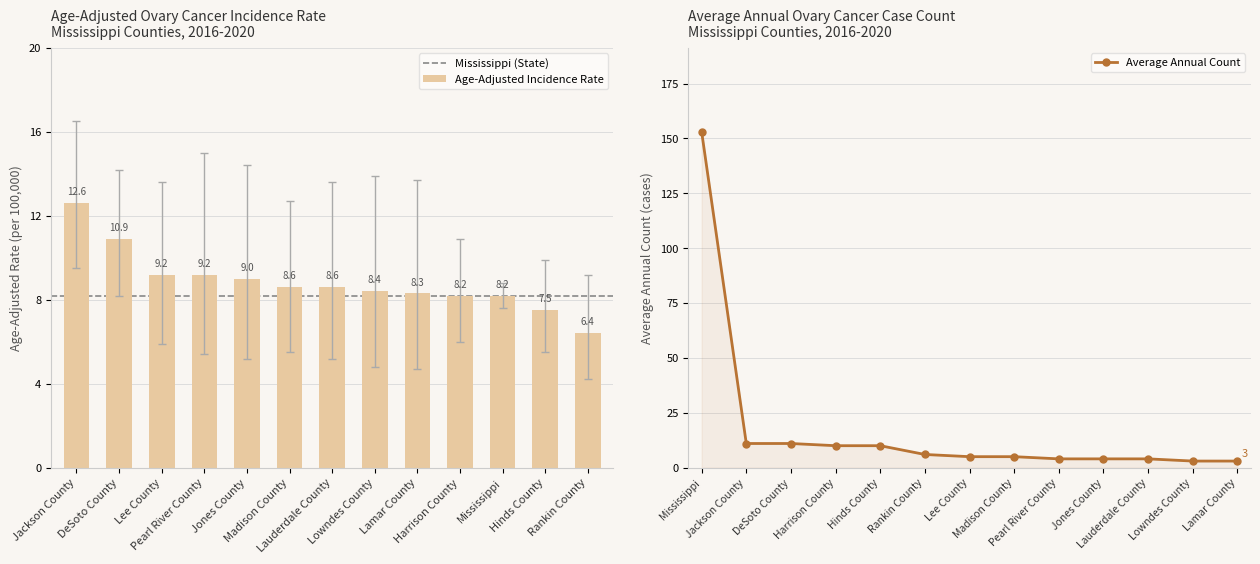

True or false: Age-Adjusted Incidence Rate has a value of 9.2 at Pearl River County.

True